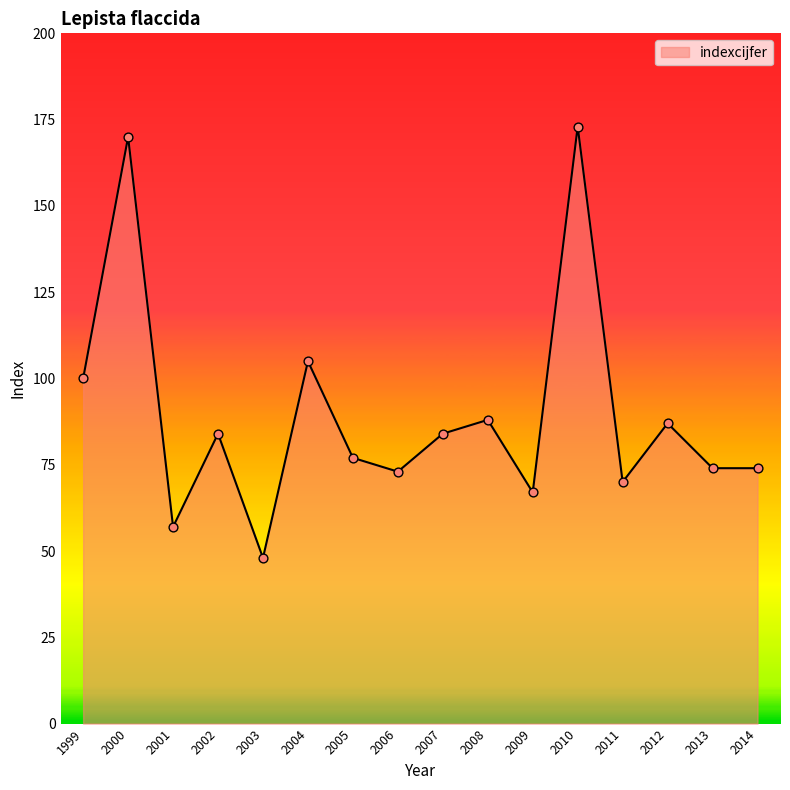

What is the change in value from 2007 to 2008?

+4